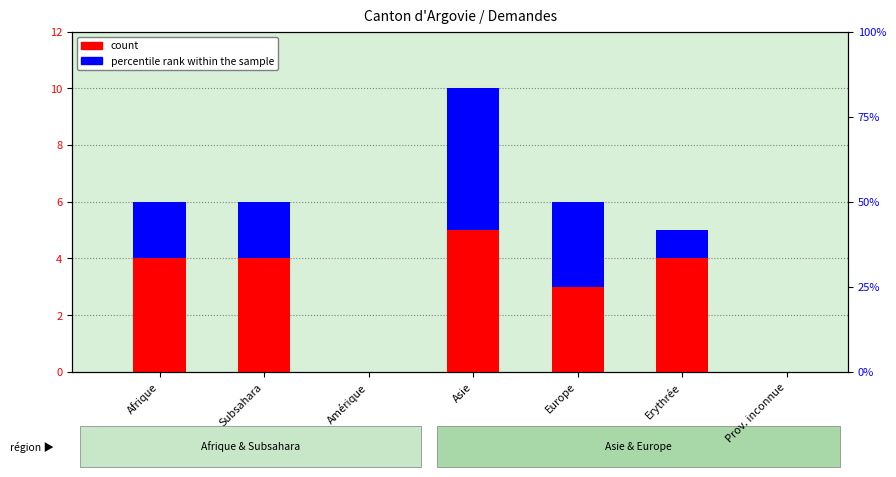

List the series in order of their peak value, lowest first.

count, percentile rank within the sample